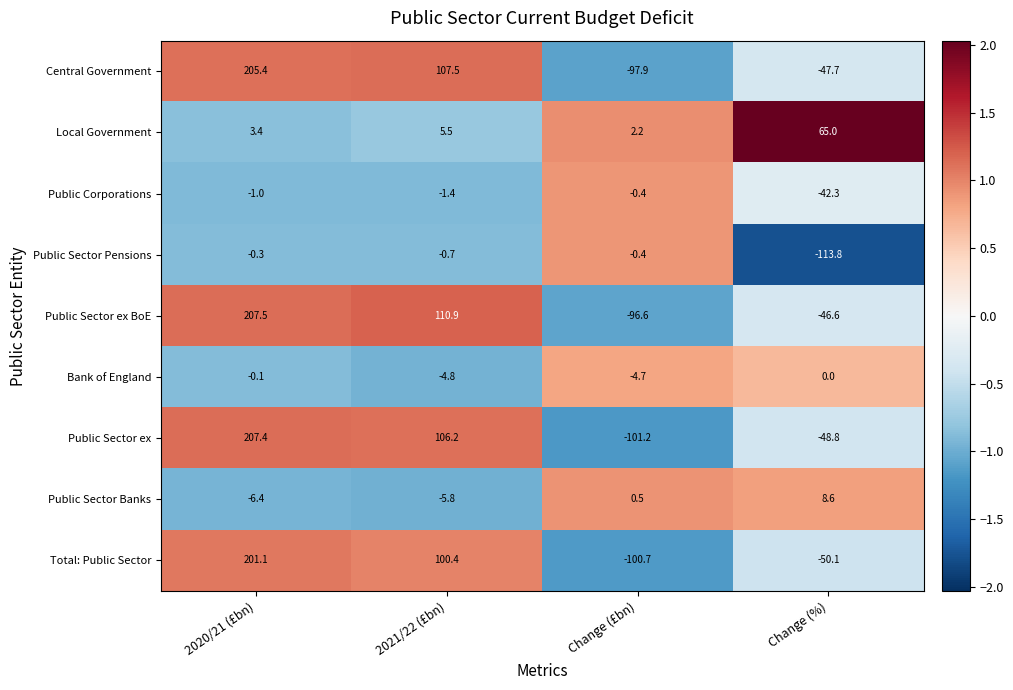

Between 2020/21 (£bn) and 2021/22 (£bn), which series saw the biggest shift?

Public Sector ex